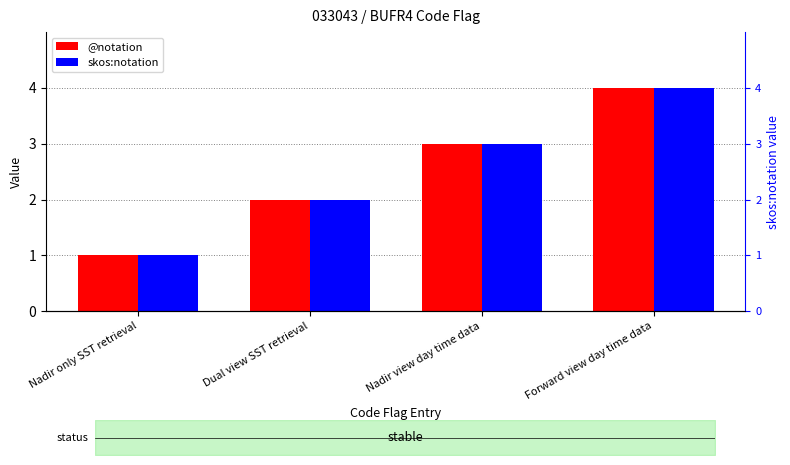

Is the value of skos:notation at Nadir only SST retrieval greater than the value of @notation at Forward view day time data?

No